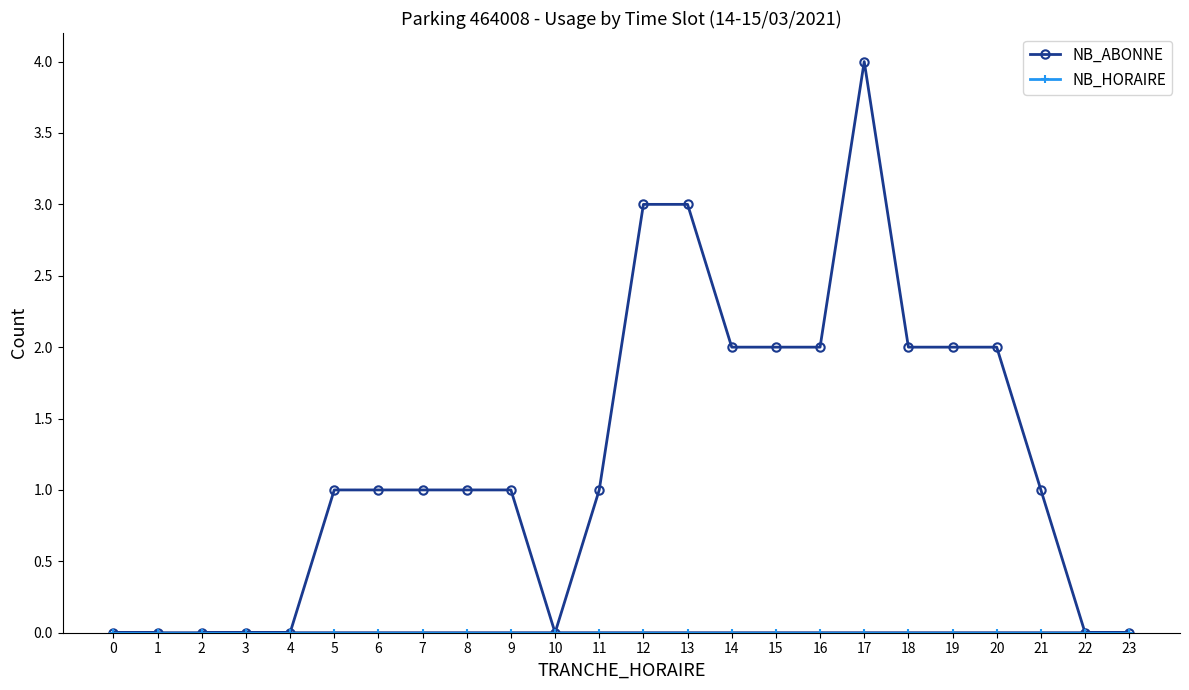

What is the value of the NB_ABONNE point at the 22nd from the left?

1